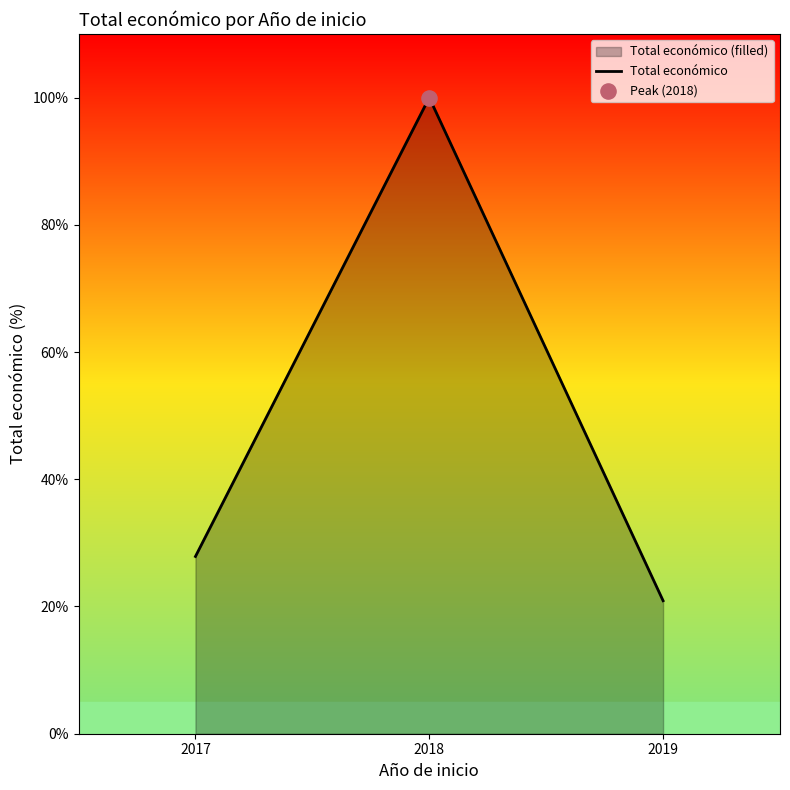

Between 2018 and 2017, which is larger?

2018